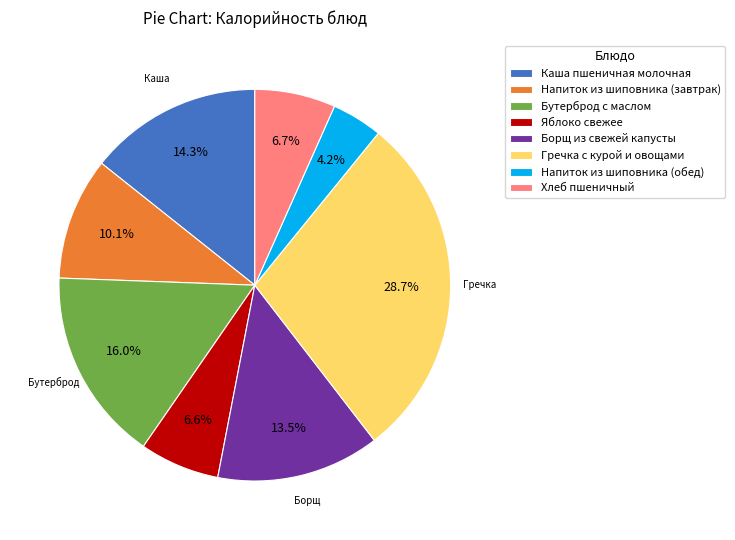

How many slices are in this pie chart?

8